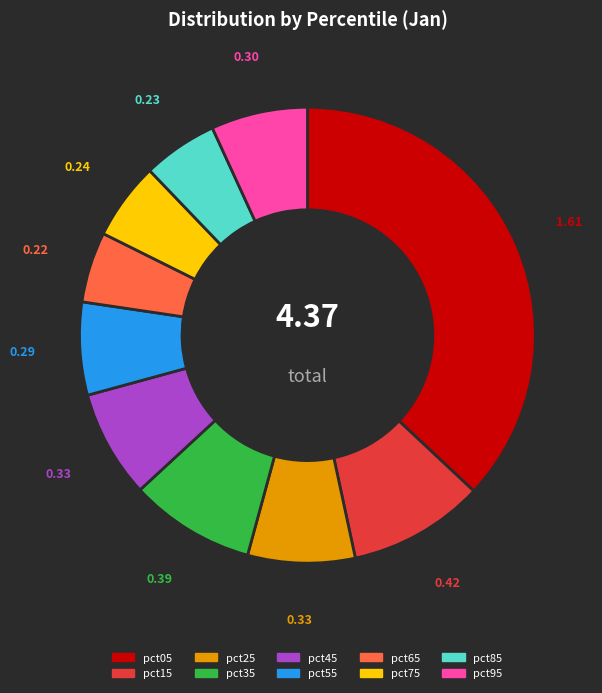

Which has a higher value, pct55 or pct75?

pct55